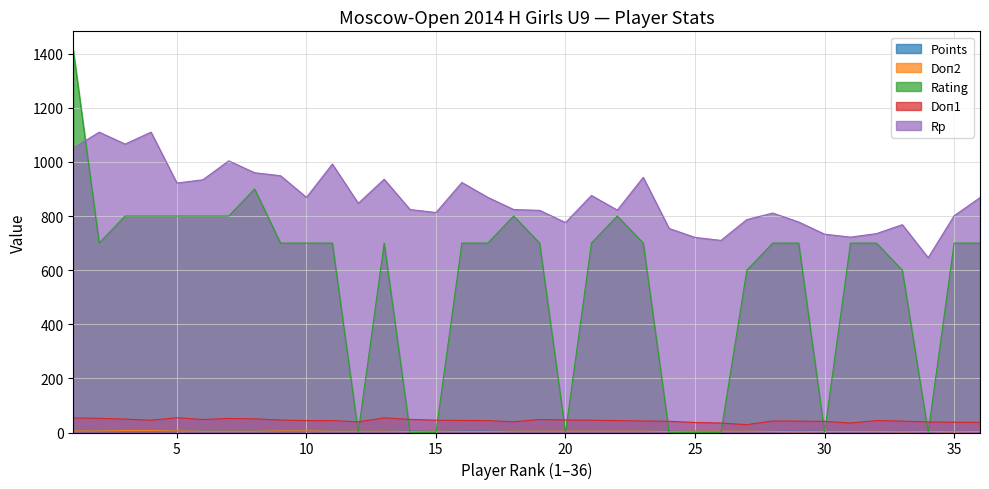

Is it true that Rating equals 336.6 at Alimova Dana?

False